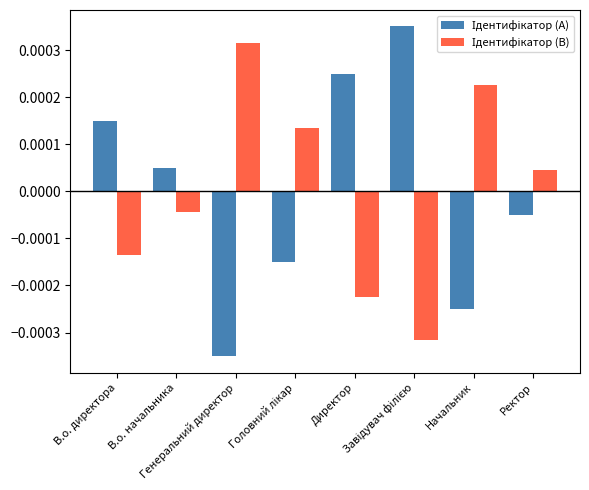

At how many categories does at least one series exceed 0?

8